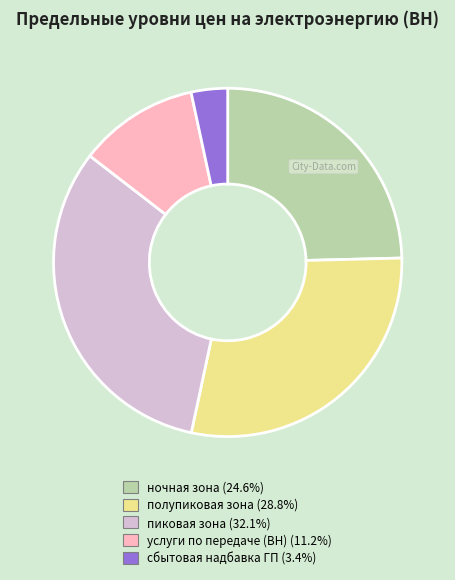

Count the number of slices in the pie.

5